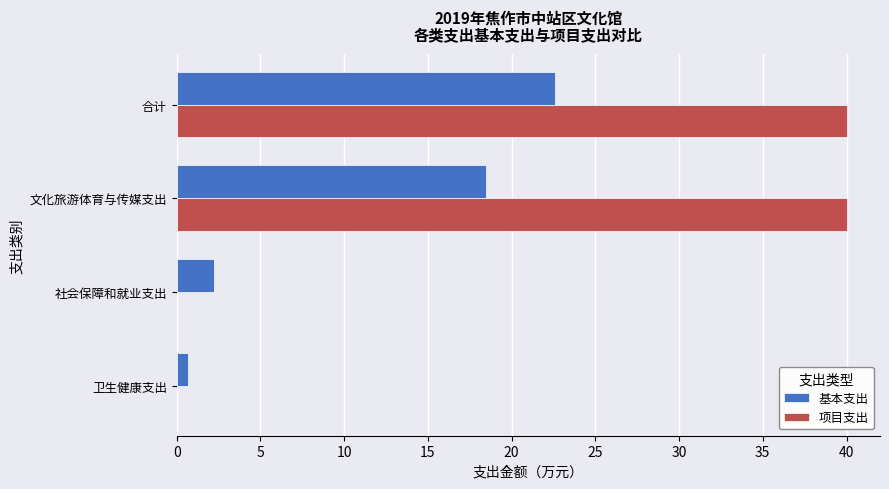

What is the sum of all 基本支出 values?

44.0